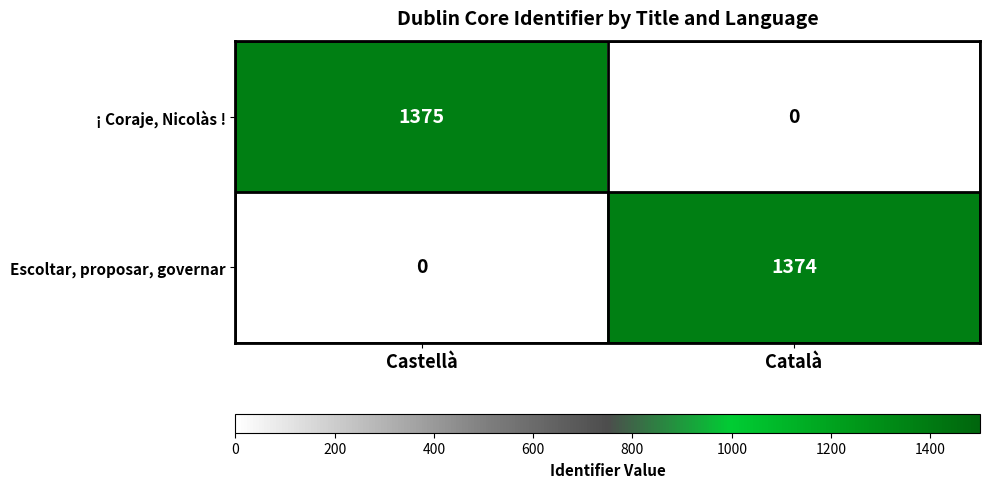

Reading right to left, extract all data points from this chart.

¡ Coraje, Nicolàs !: Català=0	Castellà=1375
Escoltar, proposar, governar: Català=1374	Castellà=0